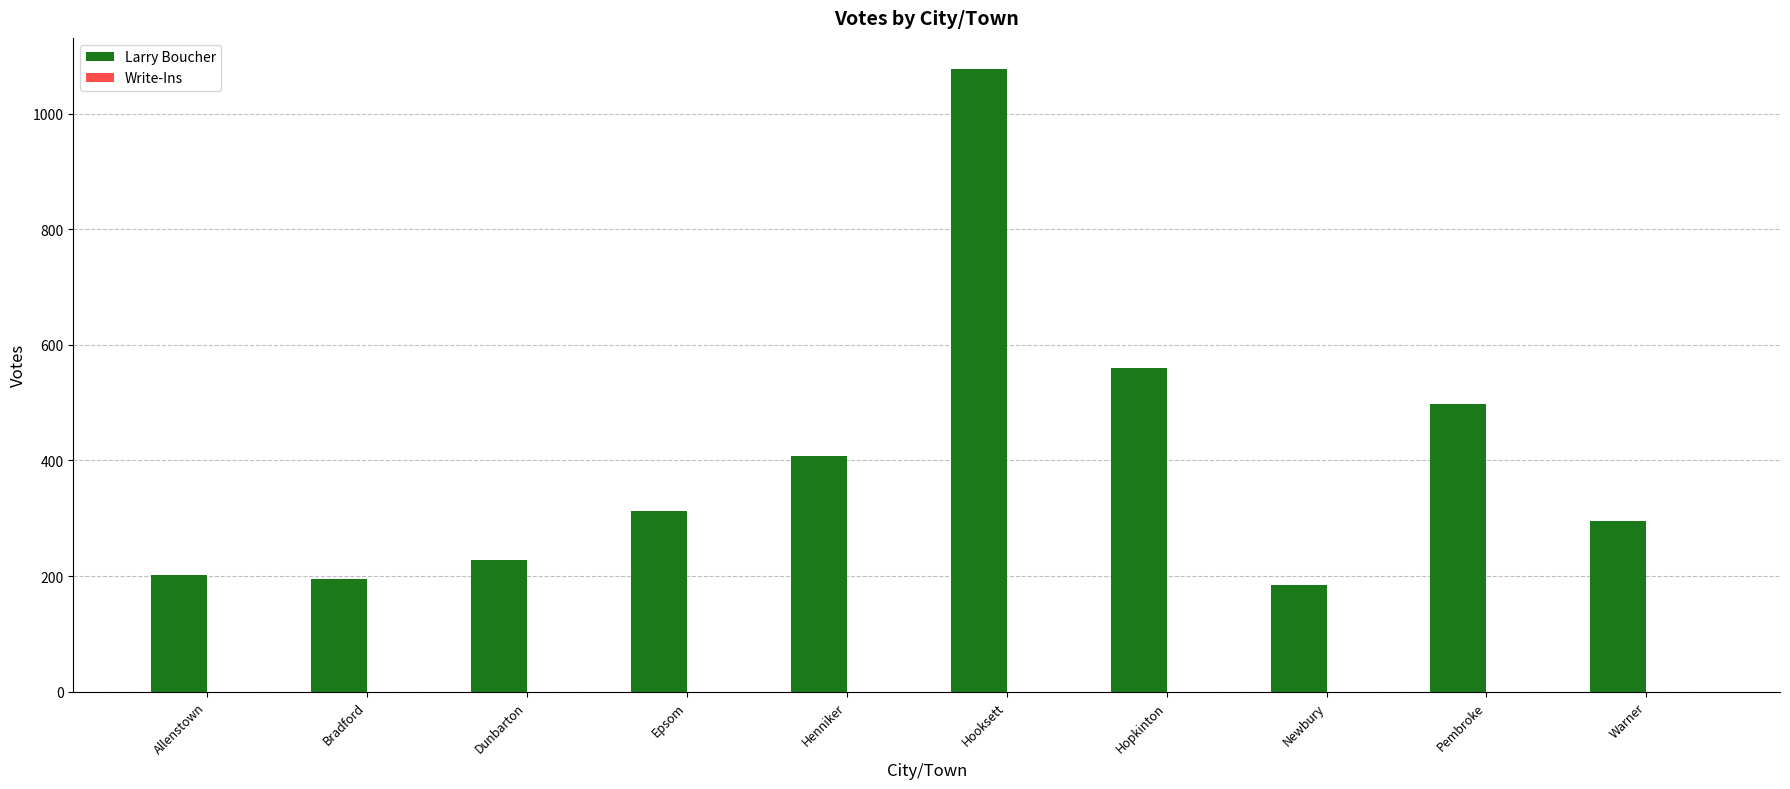

Between Newbury and Henniker, which is larger?

Henniker